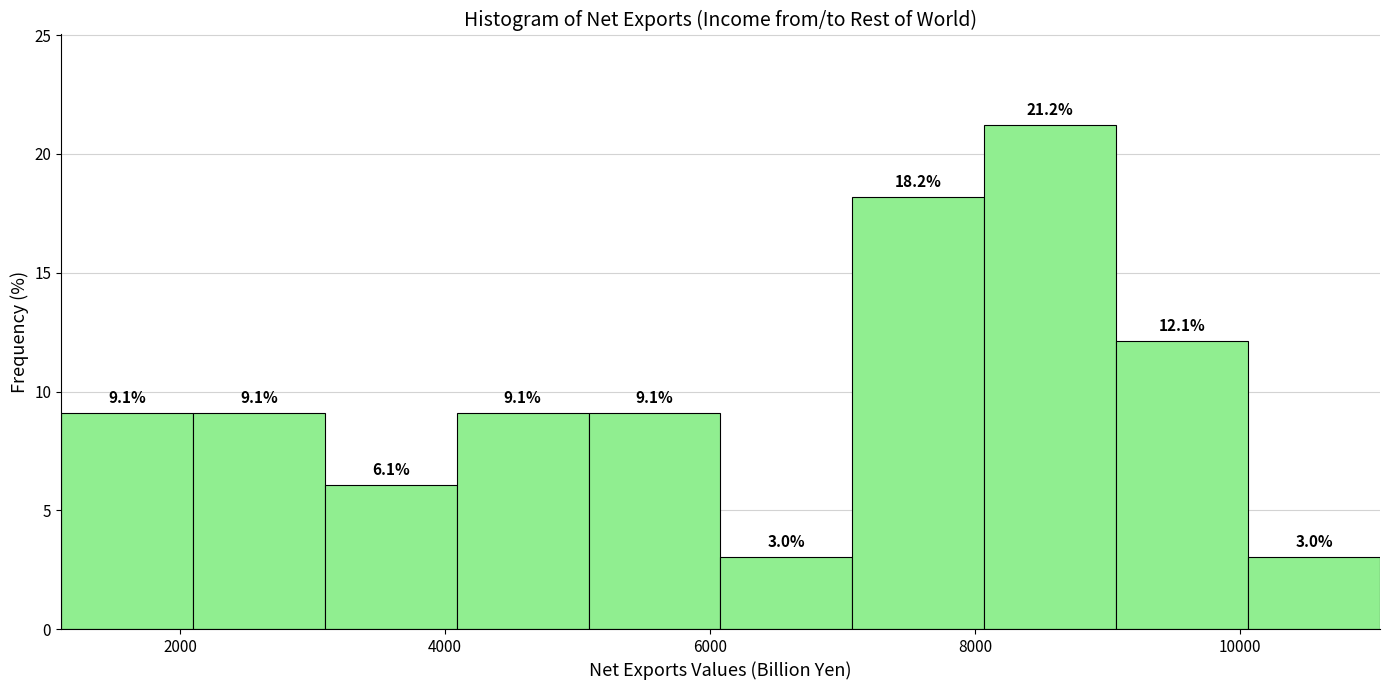

Reading left to right, transcribe this chart: for each bar, give the range it covers on the x-axis and its height. The bar edges are not printed on the chart, so give them approximately, as read against the axis.

1200 to 2000: 9.1
2000 to 3000: 9.1
3000 to 4000: 6.1
4000 to 5000: 9.1
5000 to 6000: 9.1
6000 to 7000: 3.0
7000 to 8000: 18.2
8000 to 9000: 21.2
9000 to 10000: 12.1
10000 to 11000: 3.0